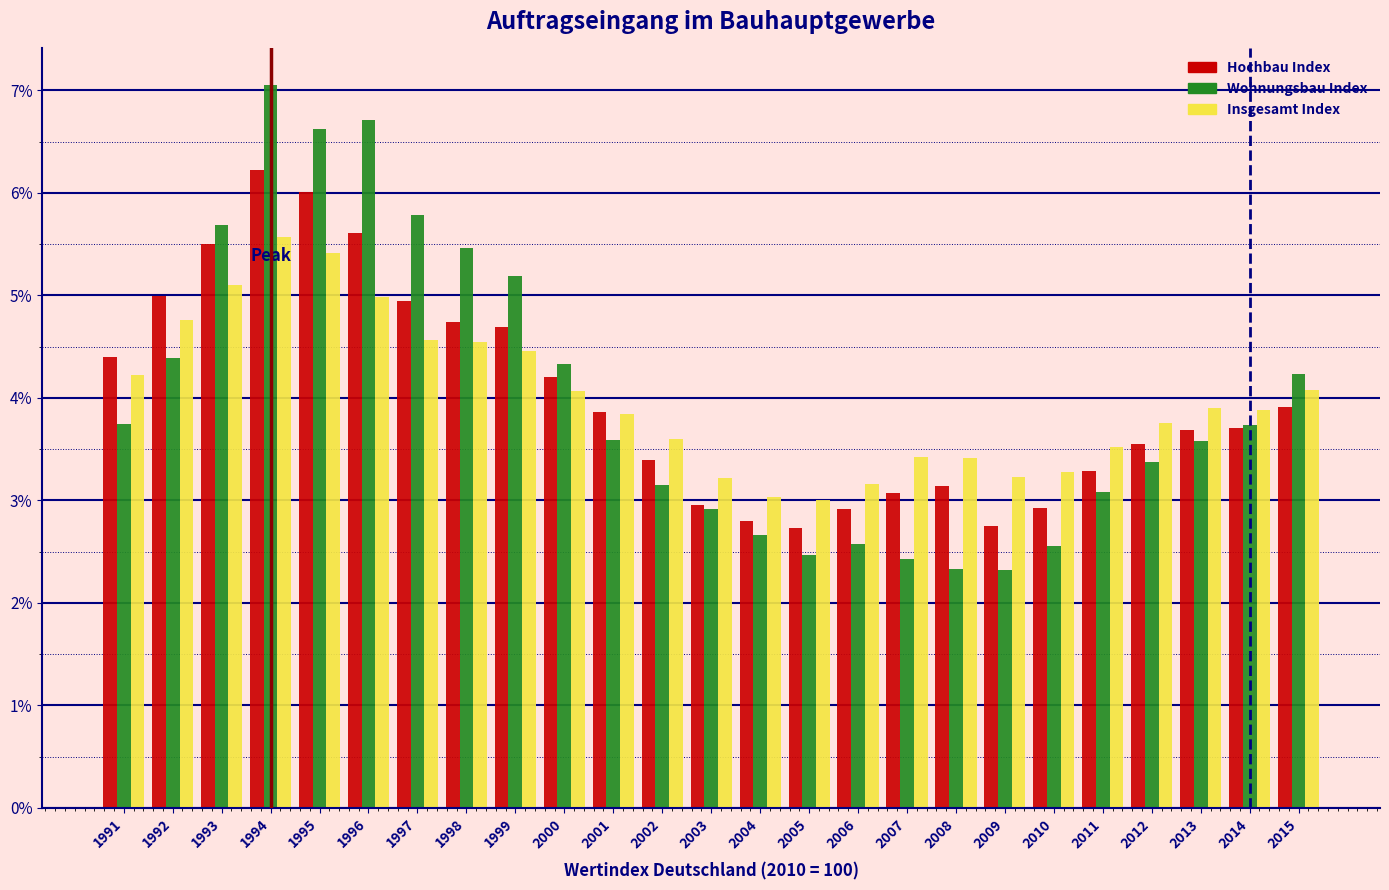

What is the difference between the maximum and second lowest values in the Wohnungsbau Index series?

4.7